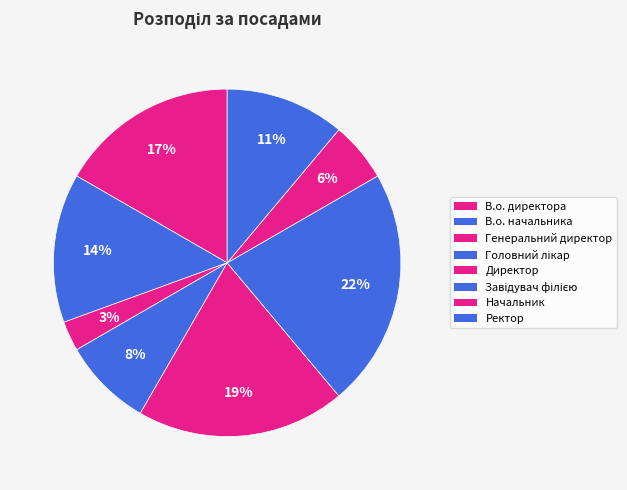

Count the number of slices in the pie.

8